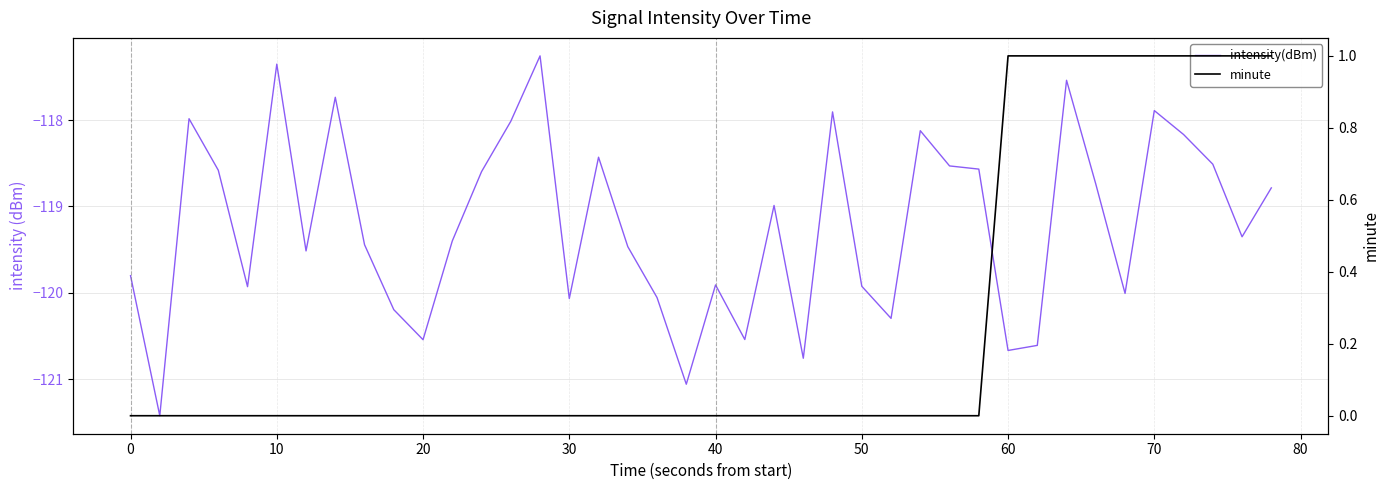

In intensity(dBm), how many points are higher than both neighbors (excluding endpoints)?

11